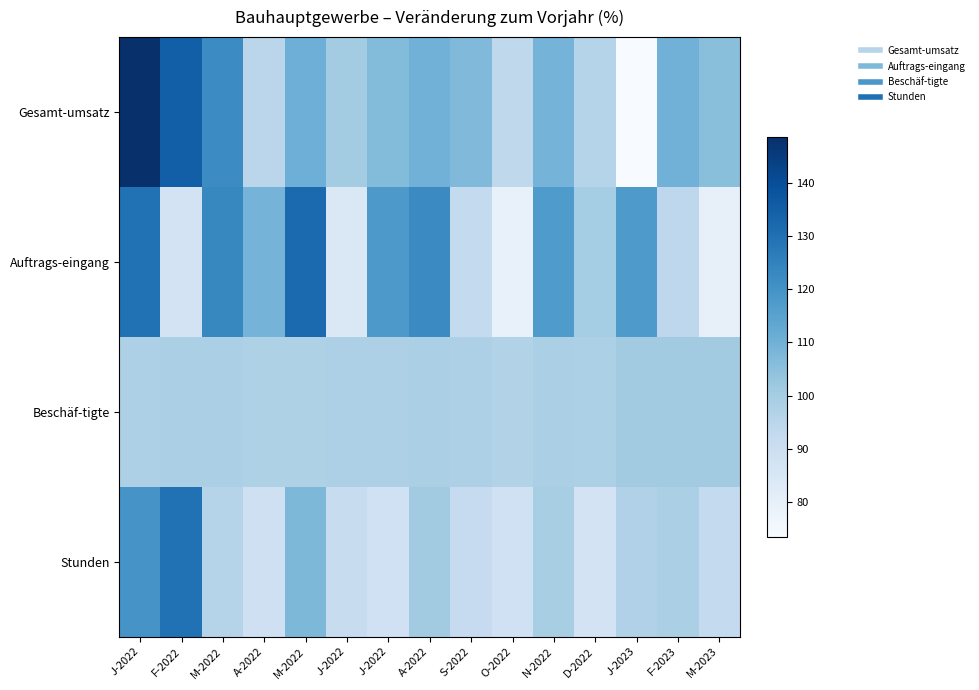

What is the minimum value shown in the chart?

73.5